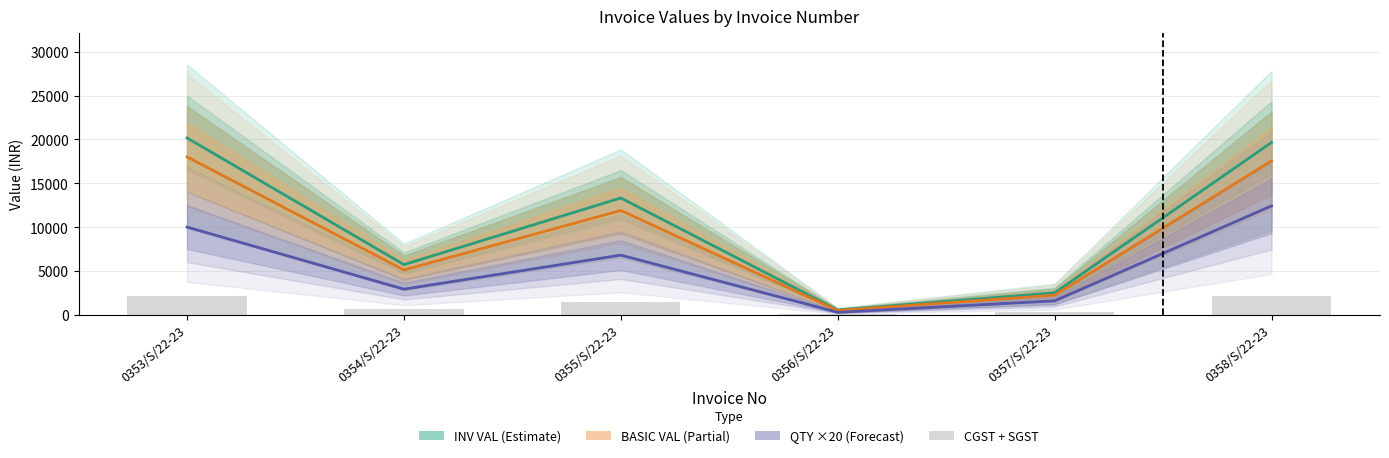

What position from the right is 0356/S/22-23?

3